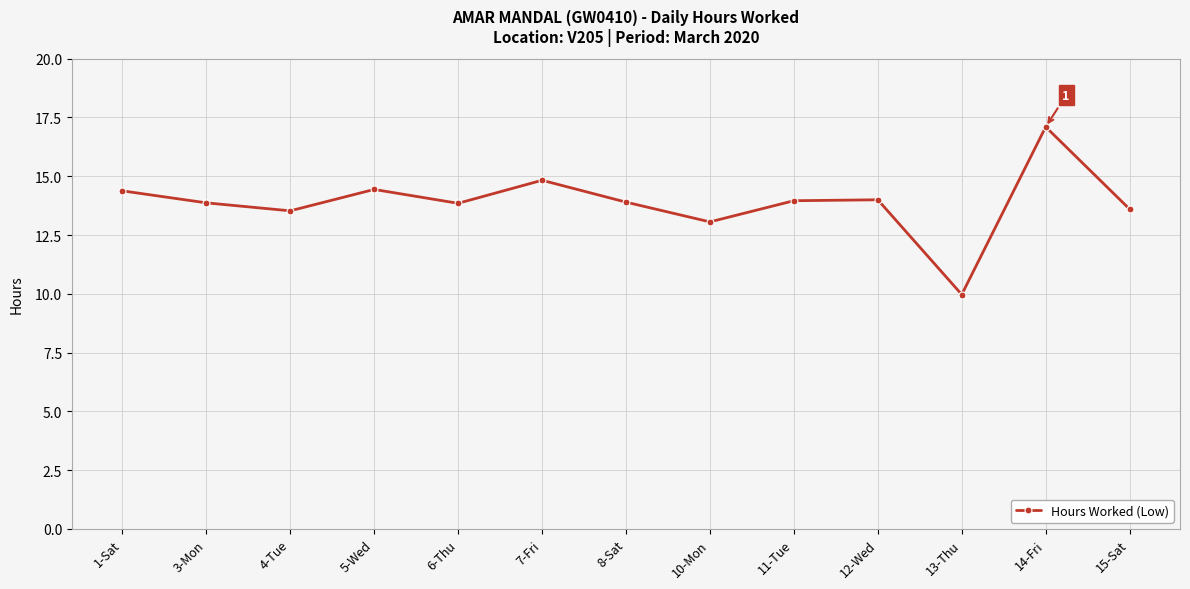

What is the change in value from 3-Mon to 4-Tue?

-0.3